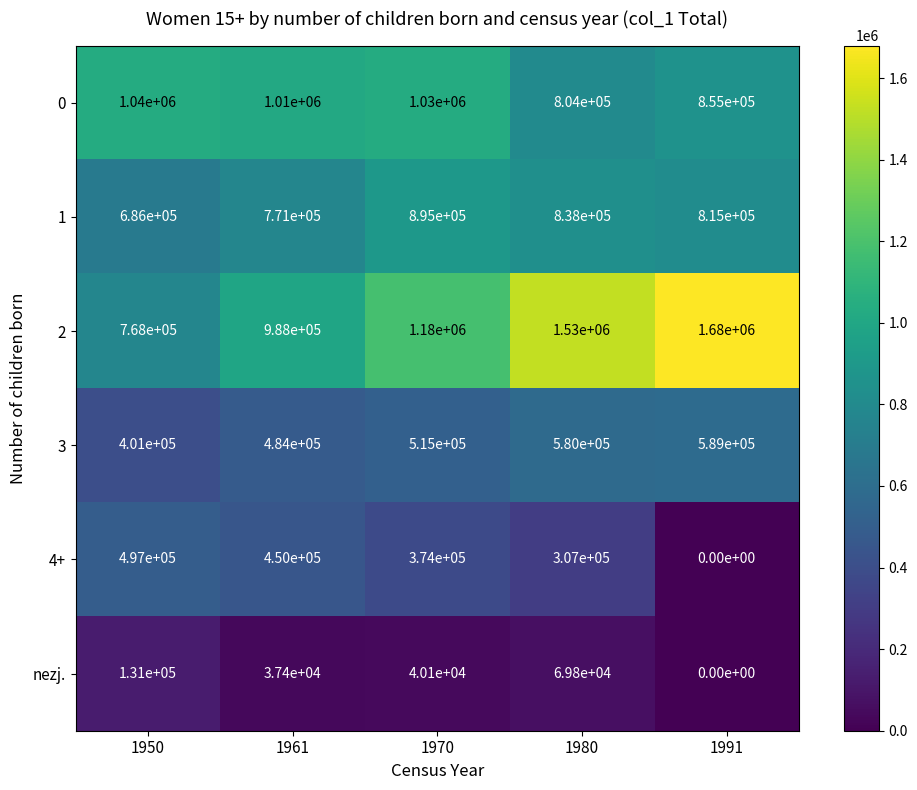

True or false: 2 has a value of 768000 at 1950.

True